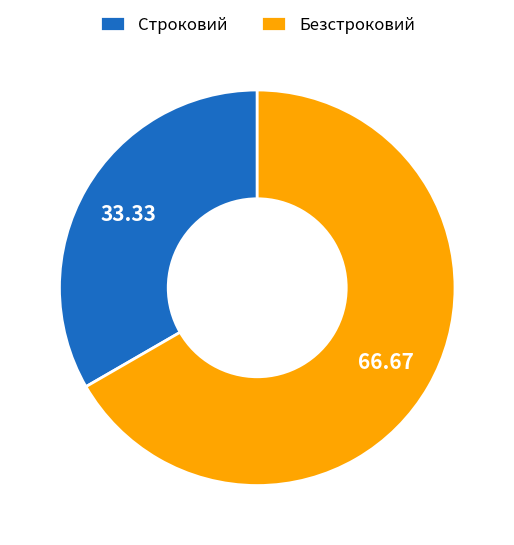

Is it true that Строковий is 33% of the pie?

True